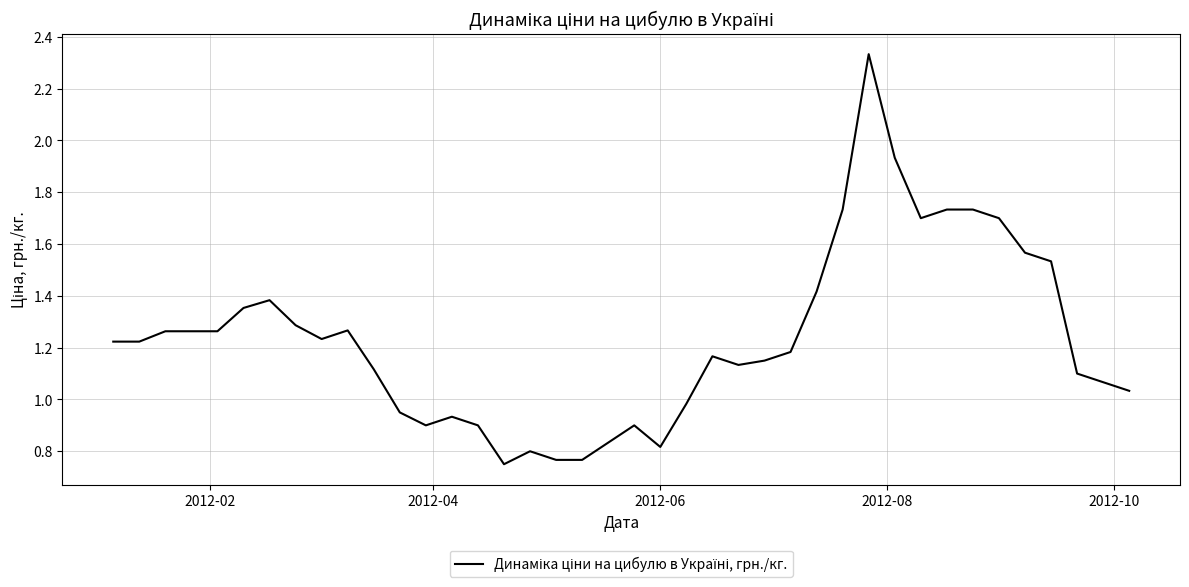

Does the chart display data point markers on the line(s)?

No